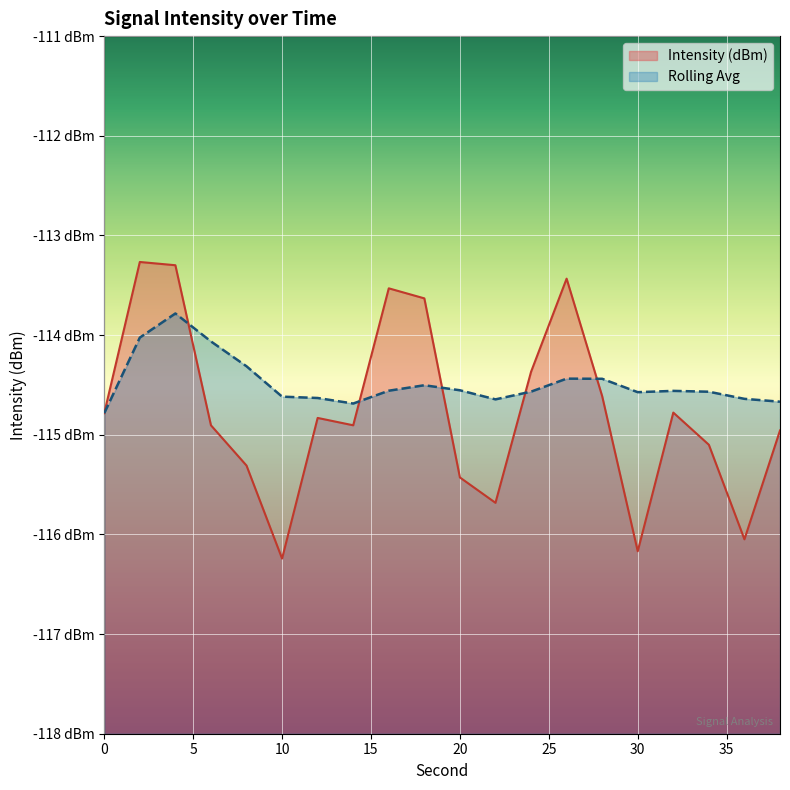

How many values in the Intensity (dBm) series exceed -114?

5